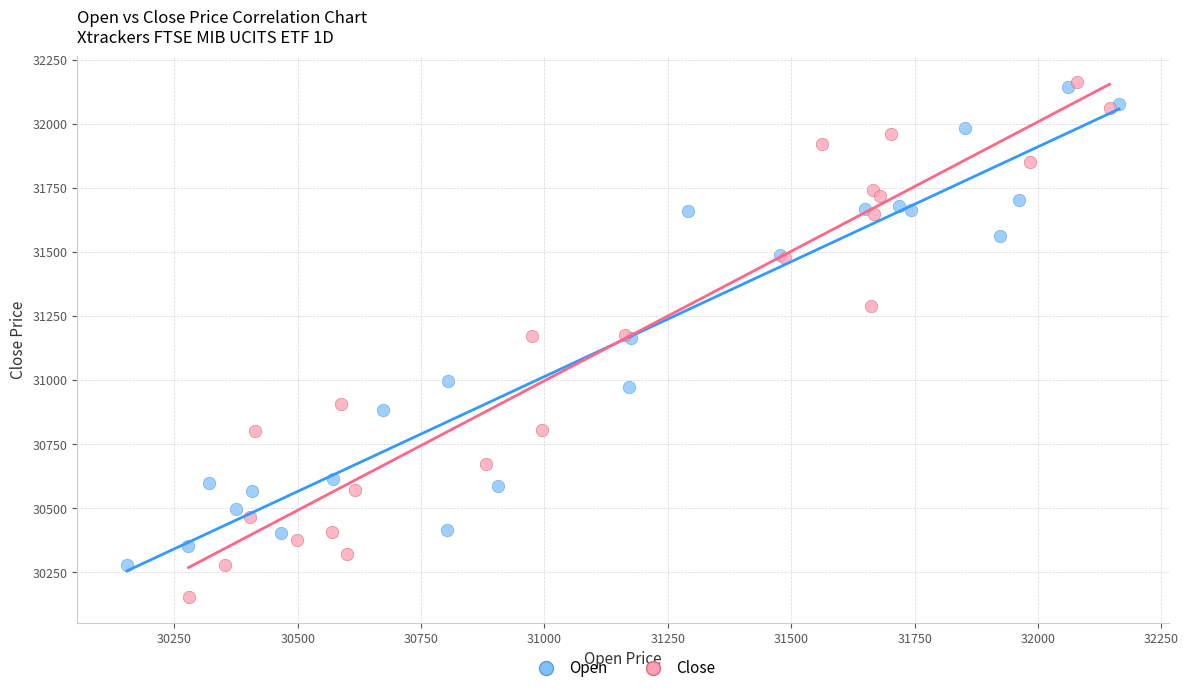

Which series has the widest spread of Y values?

Close